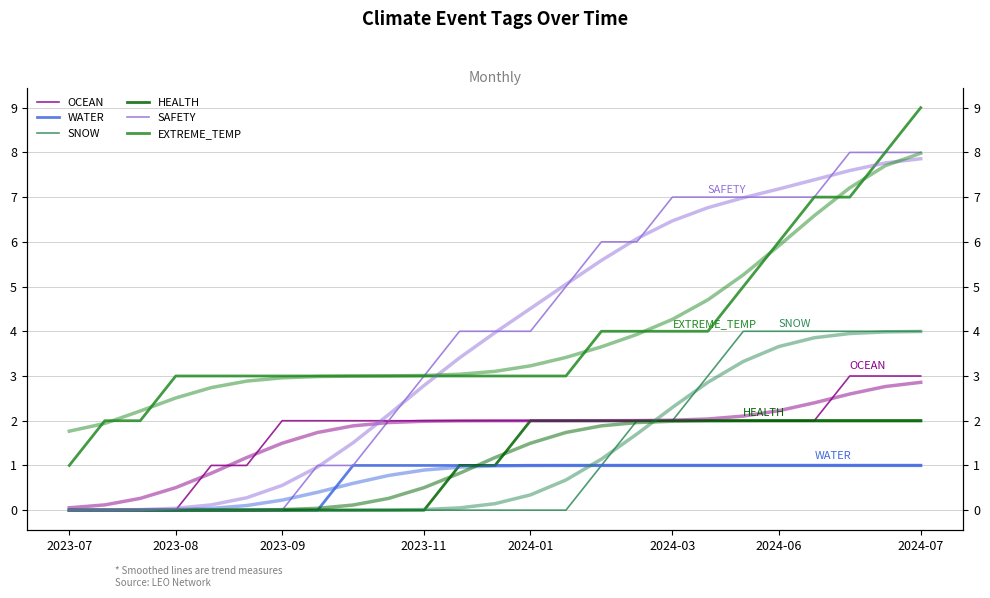

What is the total value across all series at 2024-03?

18